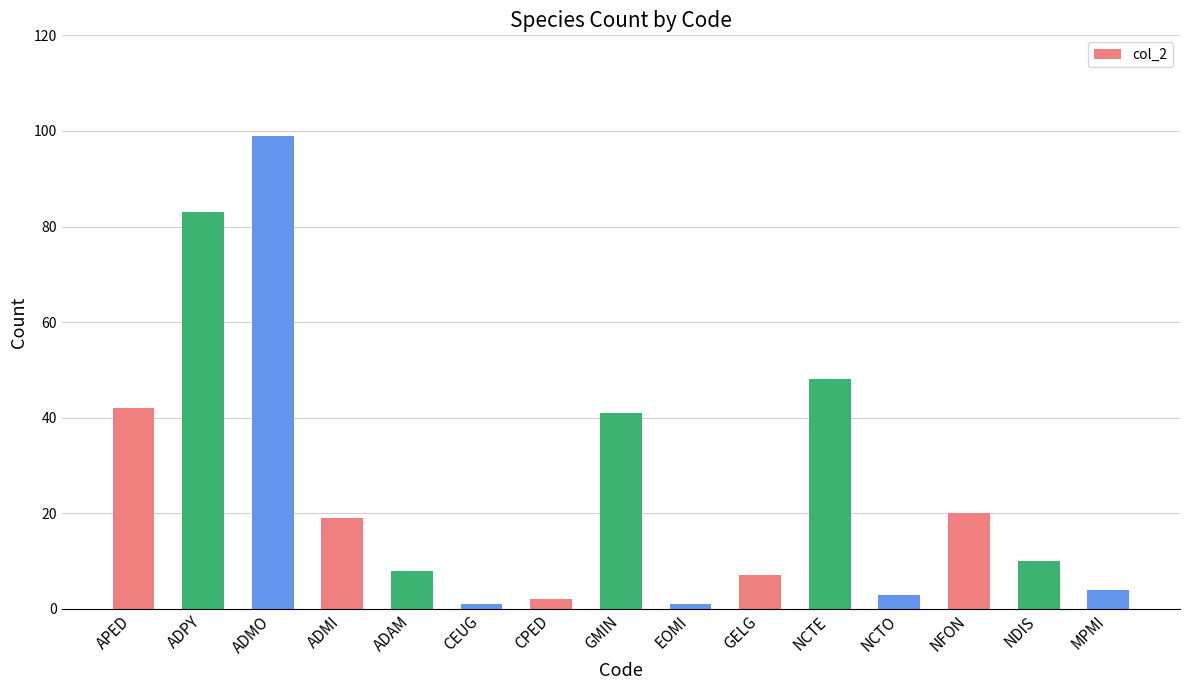

At which label is the value closest to 50?

NCTE